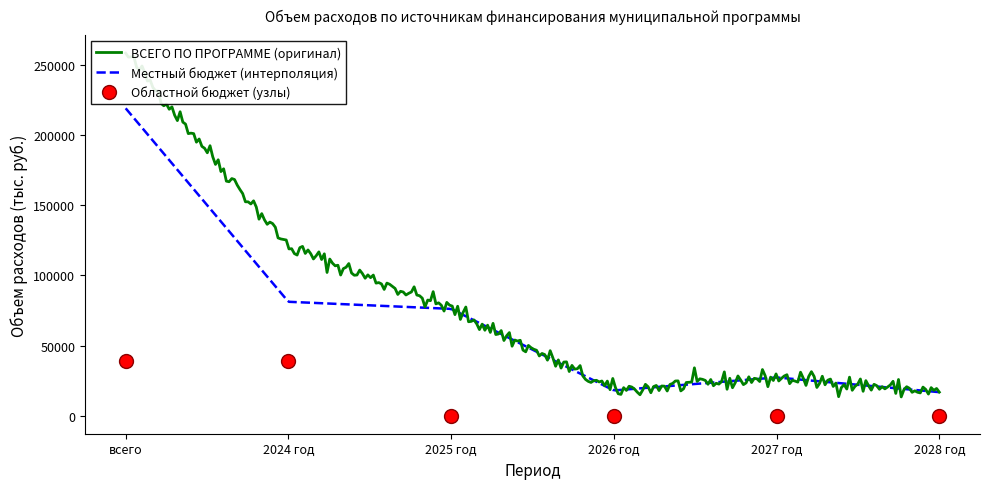

At 2025 год, list the series in order from smallest to largest.

областной бюджет, местный бюджет, ВСЕГО ПО МУНИЦИПАЛЬНОЙ ПРОГРАММЕ